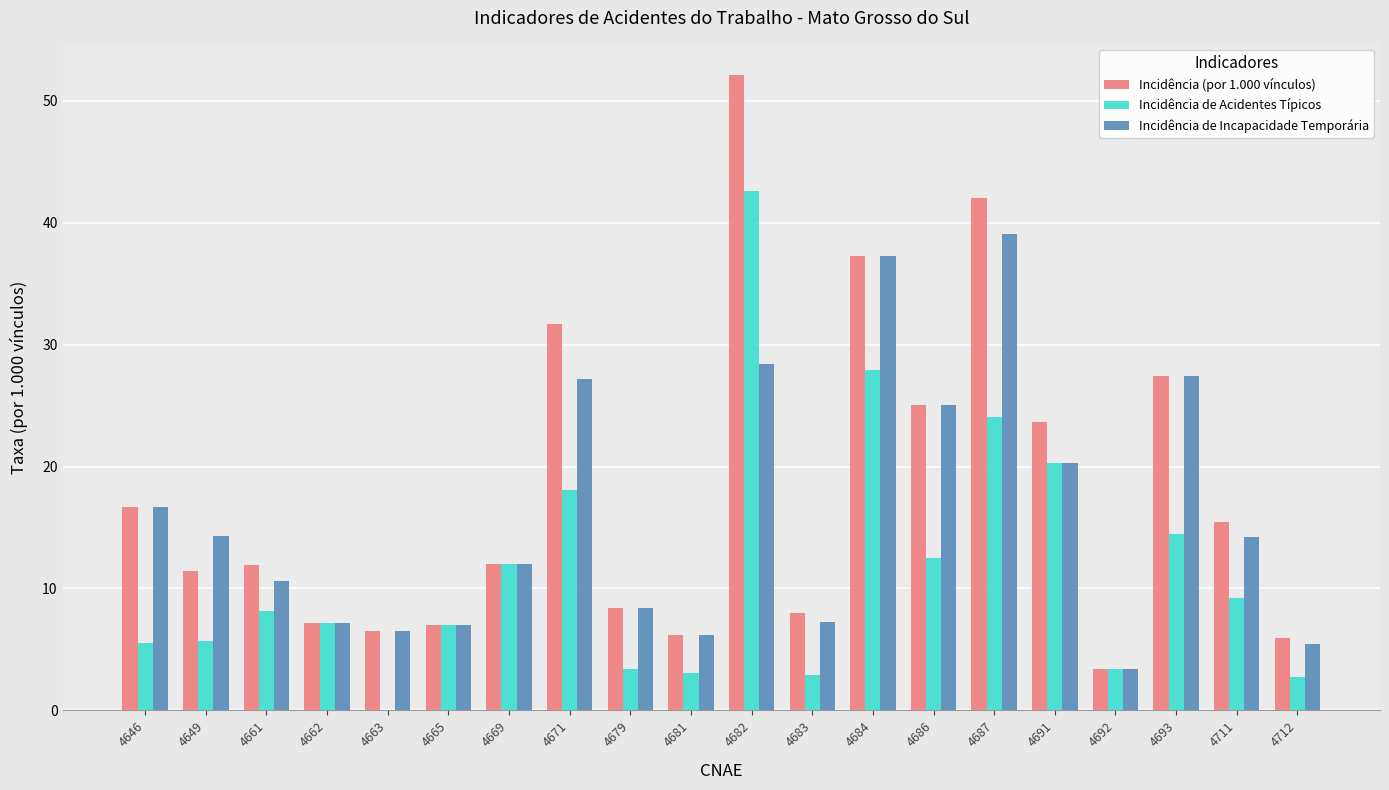

Is the value of Incidência de Acidentes Típicos at 4663 greater than the value of Incidência de Incapacidade Temporária at 4649?

No